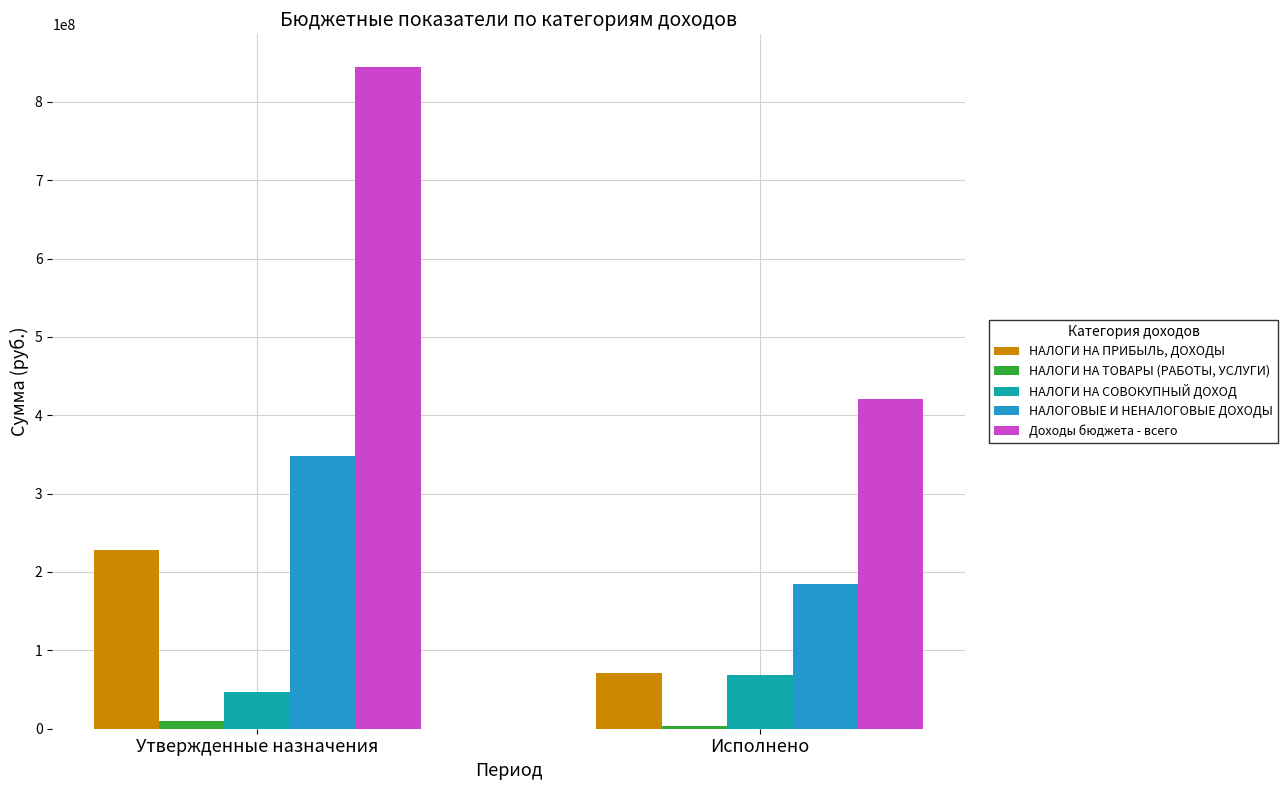

Are the bars horizontal?

No